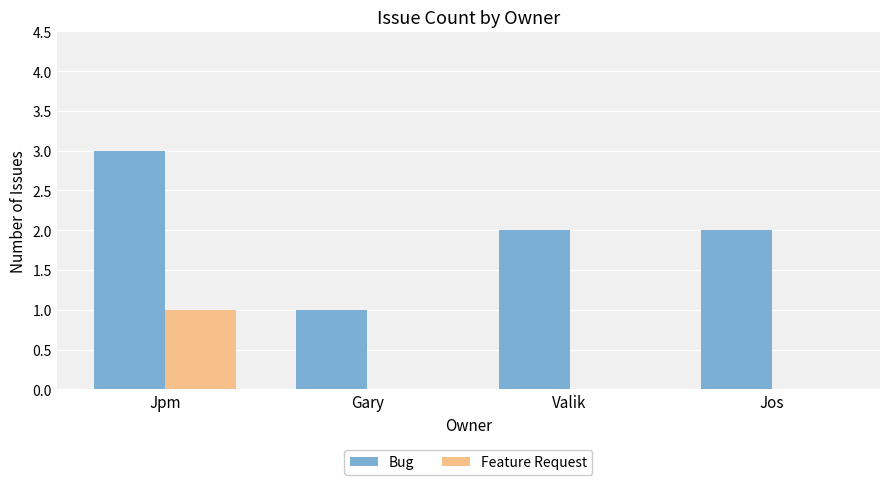

Count the Feature Request values in the range 0 to 1.

4